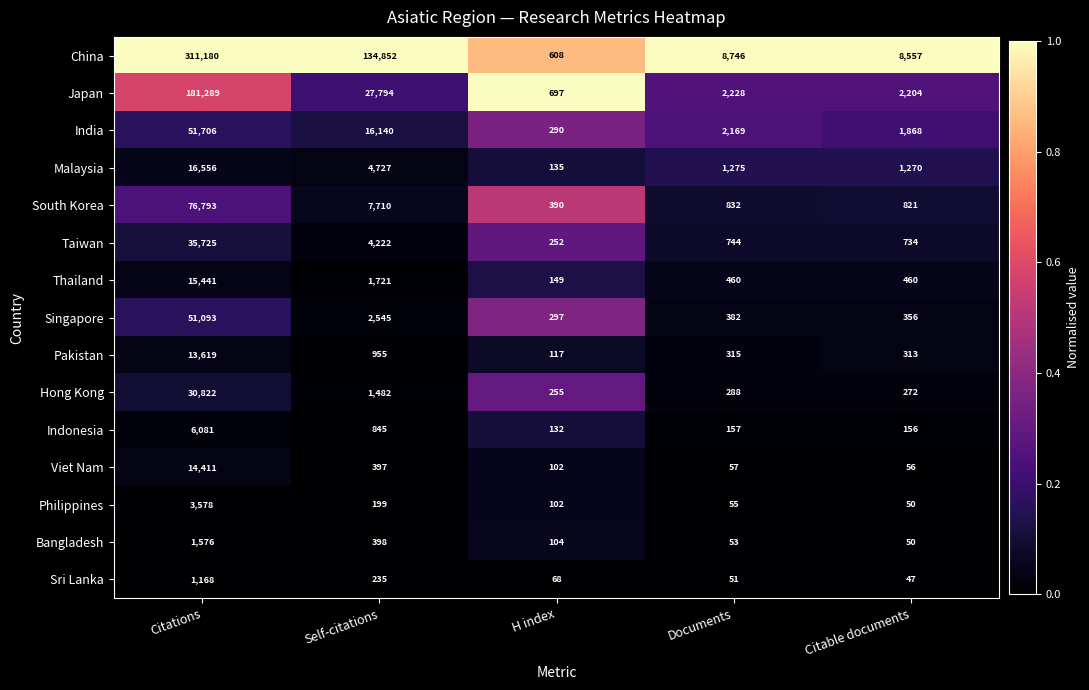

Which category has the lowest value in the Viet Nam series?

Citable documents